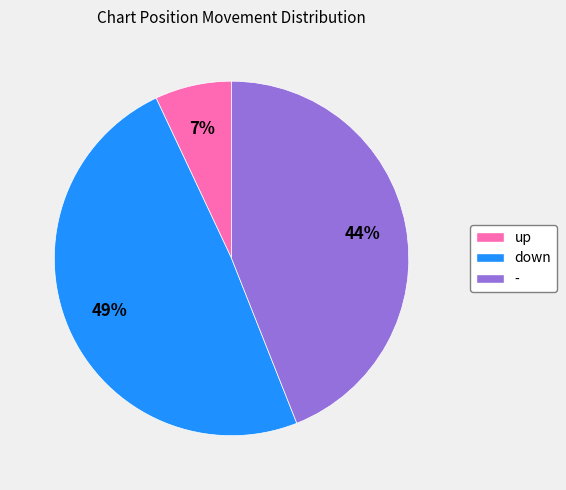

Does any single category account for the majority?

No